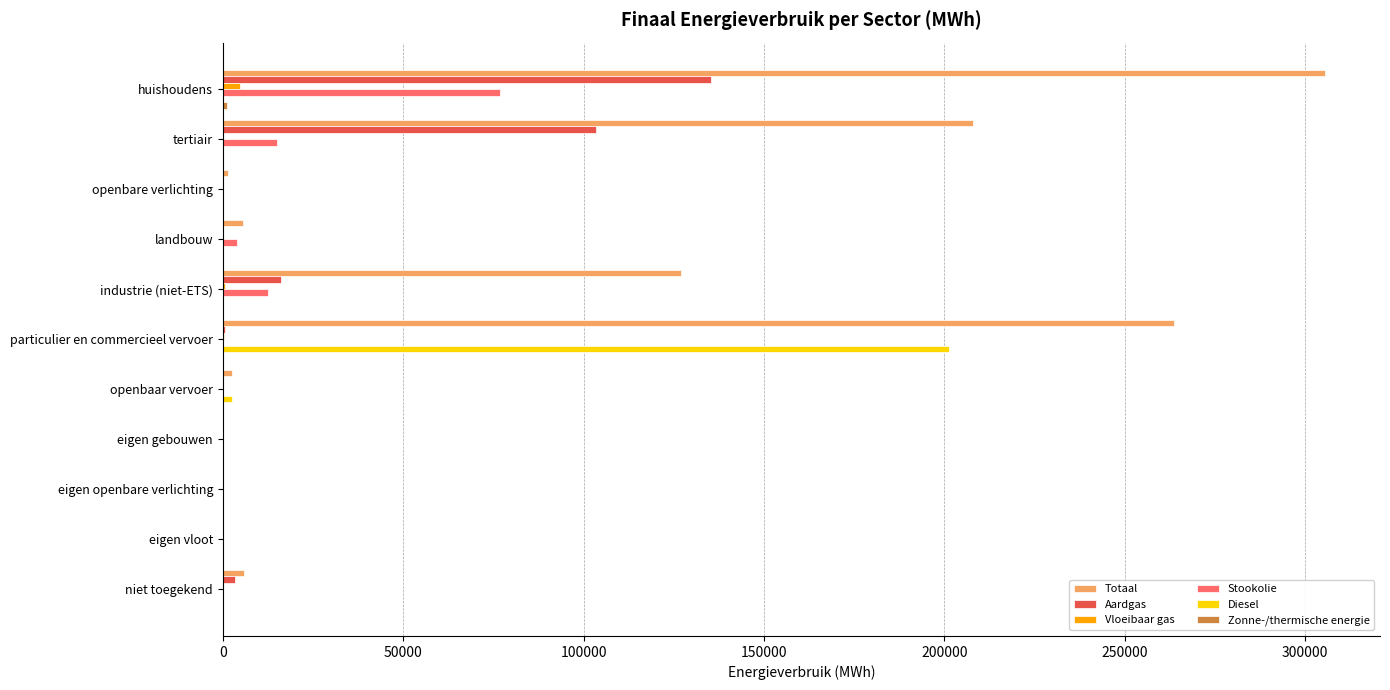

Count the number of categories in the chart.

11